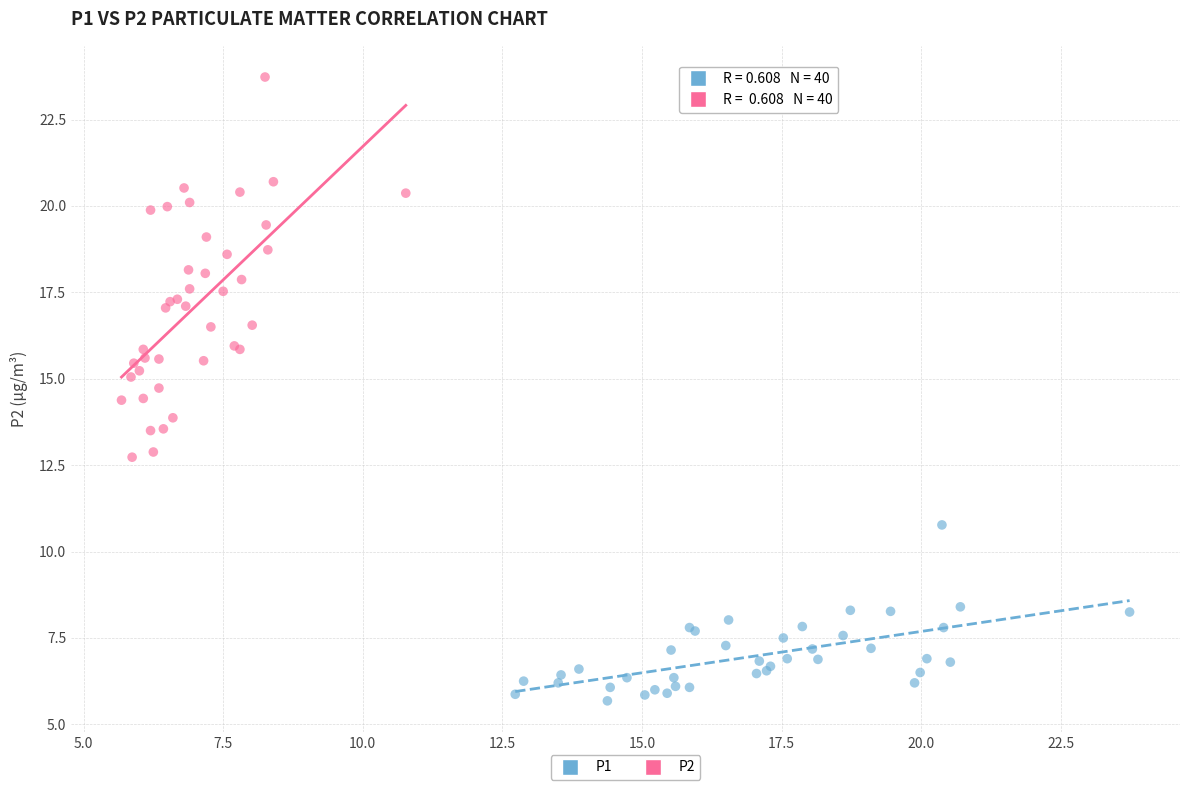

What are all the series names shown in the legend?

P1, P2